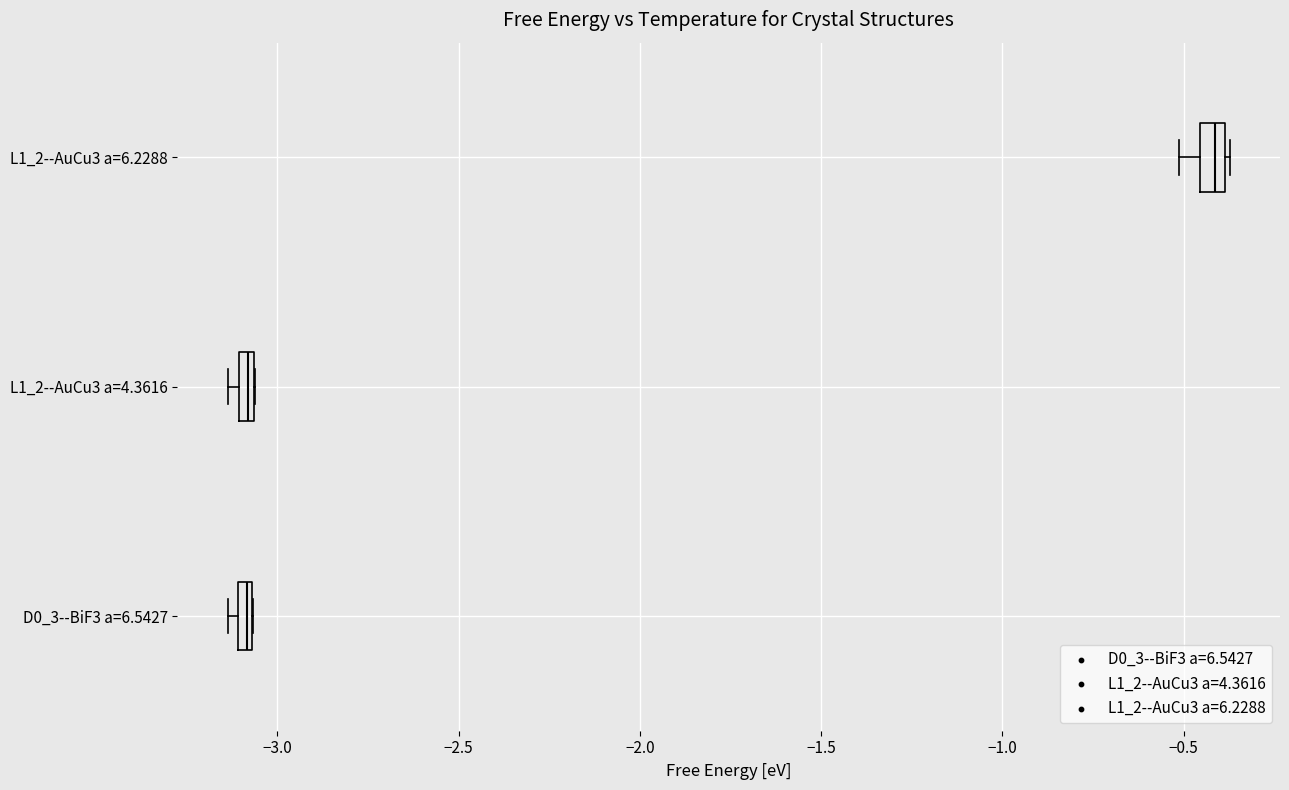

Which box's median line is the furthest to the right?

L1_2--AuCu3 a=6.2288